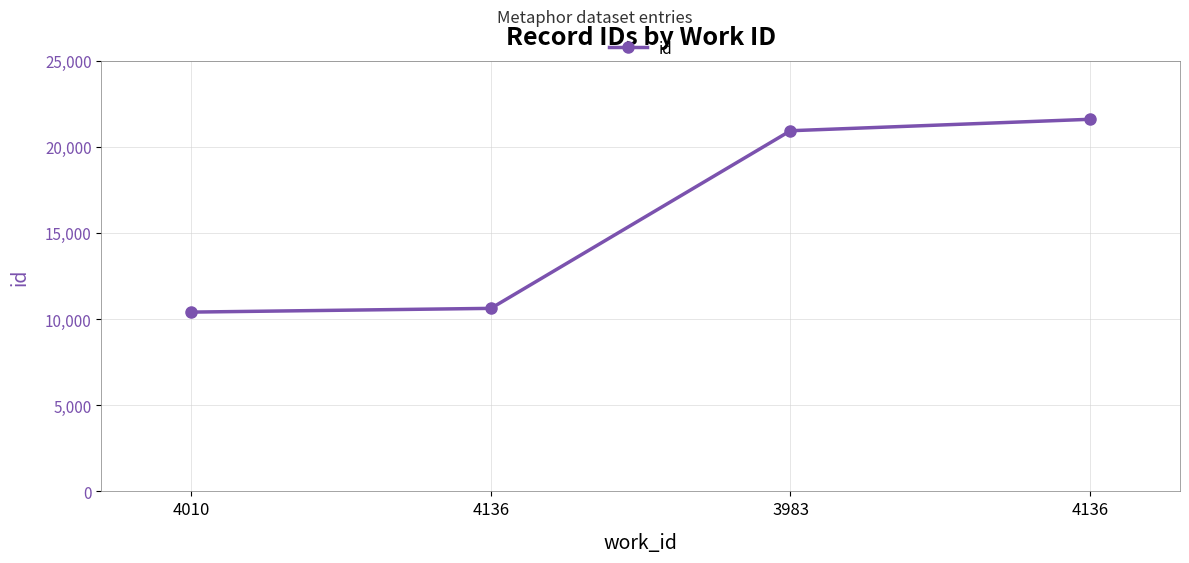

How many distinct data groups are displayed?

1